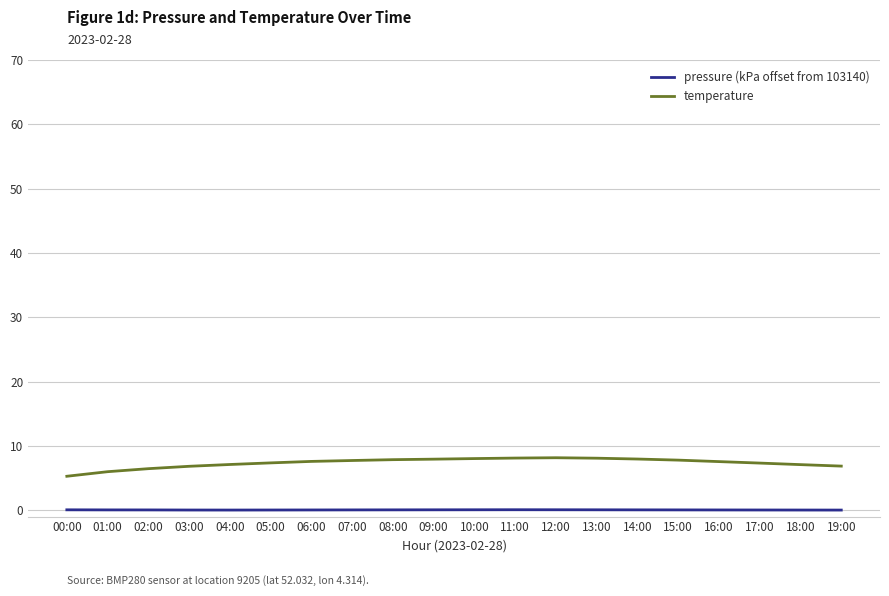

Which series changed the most between 02:00 and 08:00?

temperature